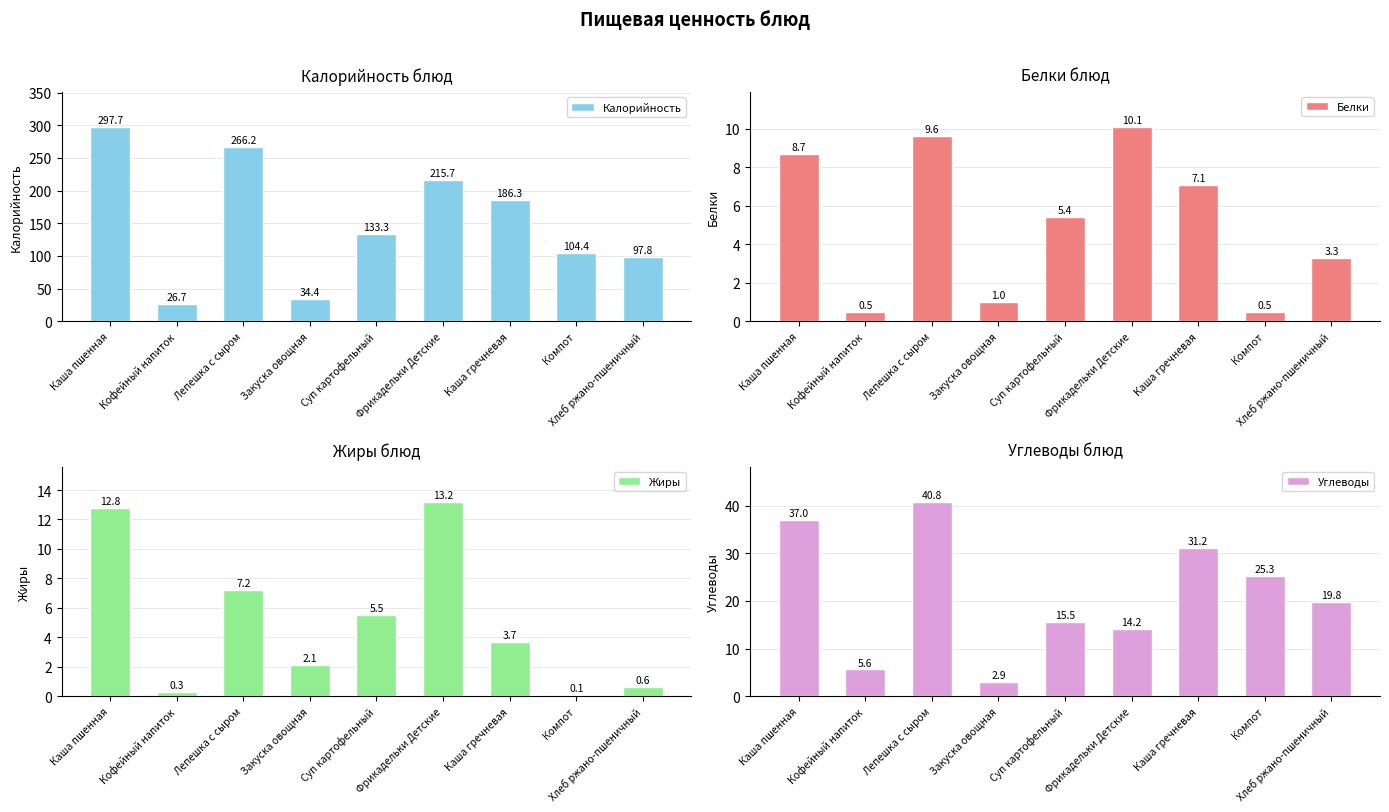

Reading right to left, transcribe all the data shown in this chart.

Калорийность: Хлеб ржано-пшеничный=97.8	Компот=104.4	Каша гречневая=186.3	Фрикадельки Детские=215.7	Суп картофельный=133.3	Закуска овощная=34.4	Лепешка с сыром=266.2	Кофейный напиток=26.7	Каша пшенная=297.7
Белки: Хлеб ржано-пшеничный=3.3	Компот=0.5	Каша гречневая=7.1	Фрикадельки Детские=10.1	Суп картофельный=5.4	Закуска овощная=1.0	Лепешка с сыром=9.6	Кофейный напиток=0.5	Каша пшенная=8.7
Жиры: Хлеб ржано-пшеничный=0.6	Компот=0.1	Каша гречневая=3.7	Фрикадельки Детские=13.2	Суп картофельный=5.5	Закуска овощная=2.1	Лепешка с сыром=7.2	Кофейный напиток=0.3	Каша пшенная=12.8
Углеводы: Хлеб ржано-пшеничный=19.8	Компот=25.3	Каша гречневая=31.2	Фрикадельки Детские=14.2	Суп картофельный=15.5	Закуска овощная=2.9	Лепешка с сыром=40.8	Кофейный напиток=5.6	Каша пшенная=37.0